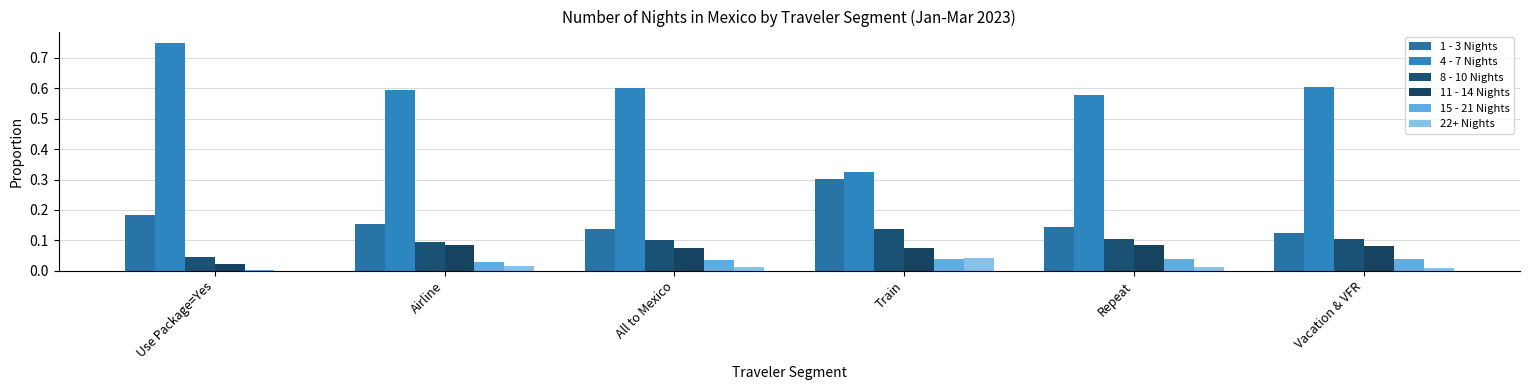

How many distinct data groups are displayed?

6